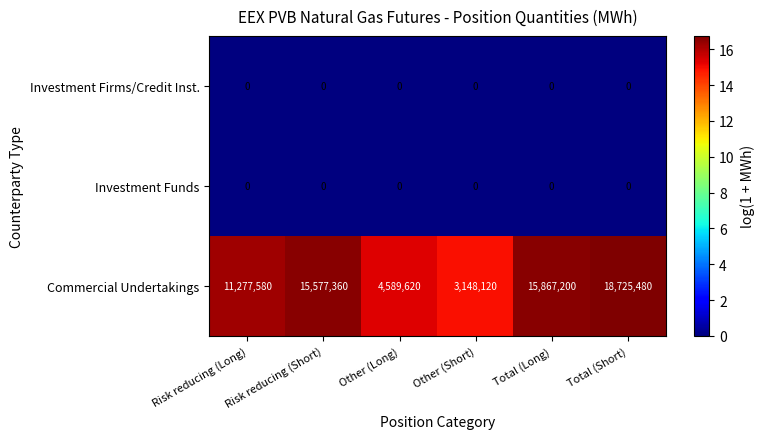

Which category has the highest value in the Commercial Undertakings series?

Total (Short)